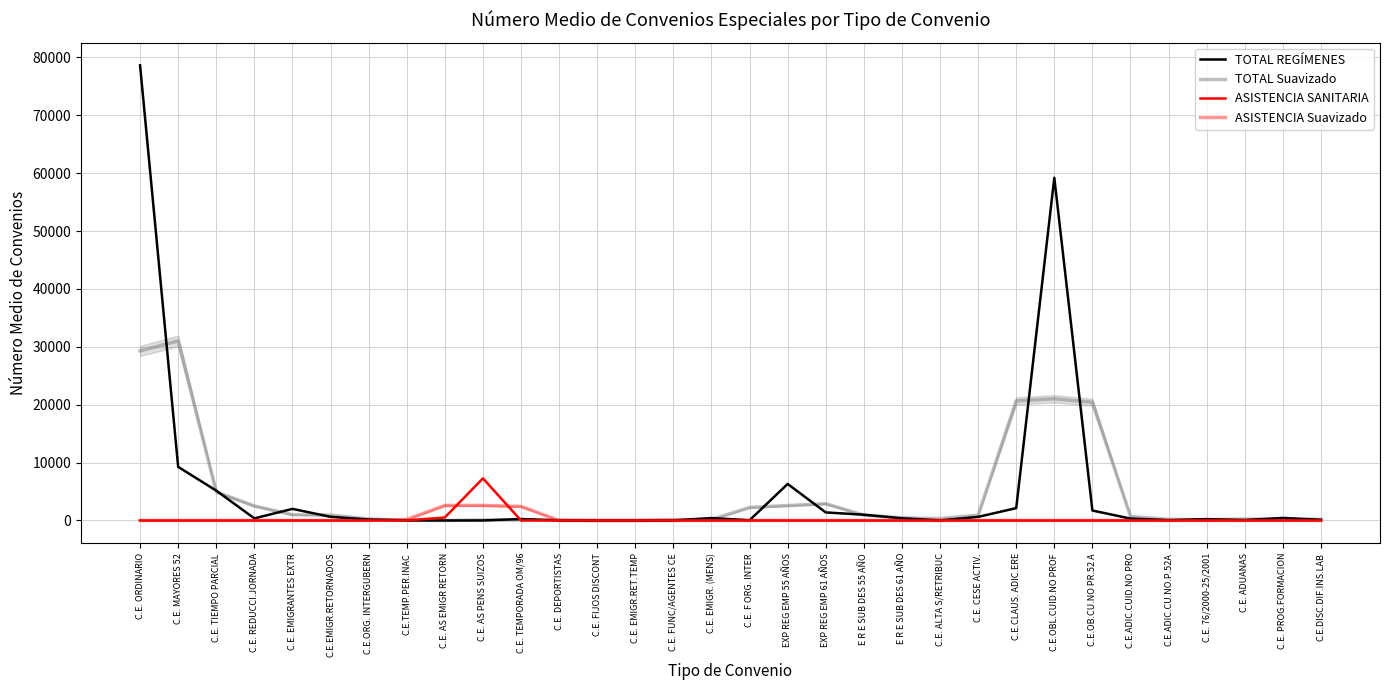

How many values in the TOTAL REGÍMENES series are below 361?

16